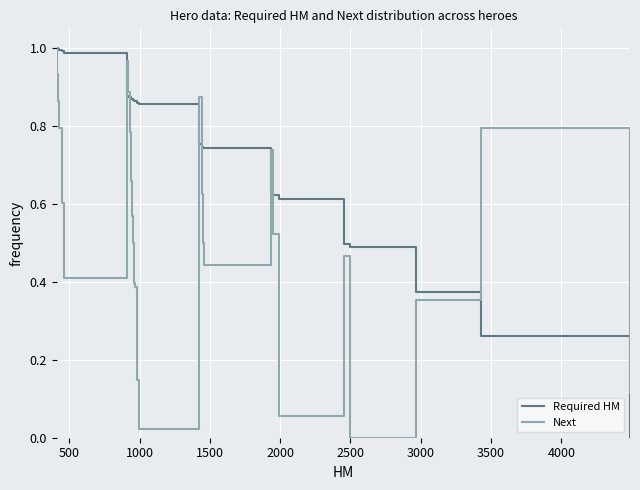

True or false: Next and Required HM intersect in this chart.

True